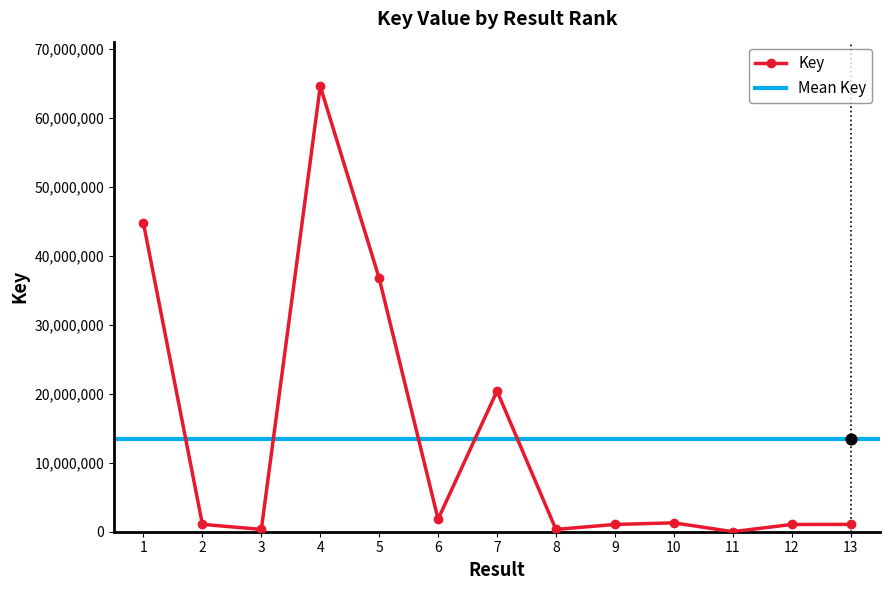

Between 11 and 4, which is larger?

4